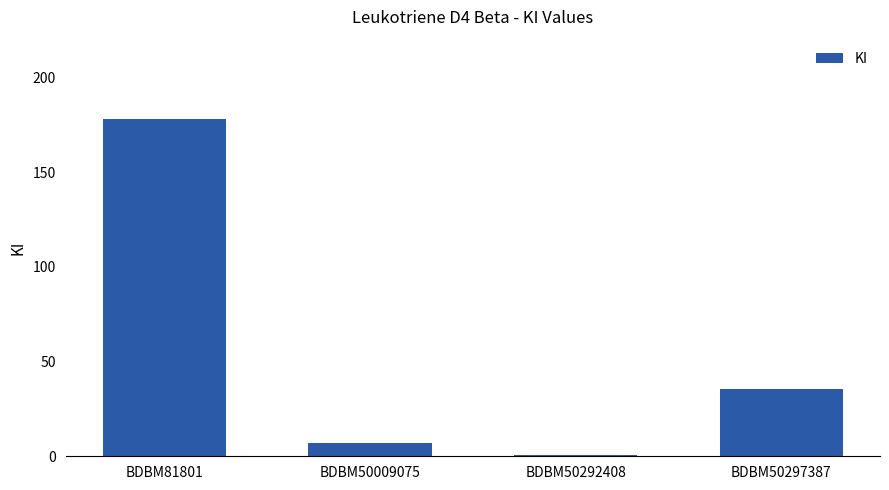

Count the number of values greater than 35.

2